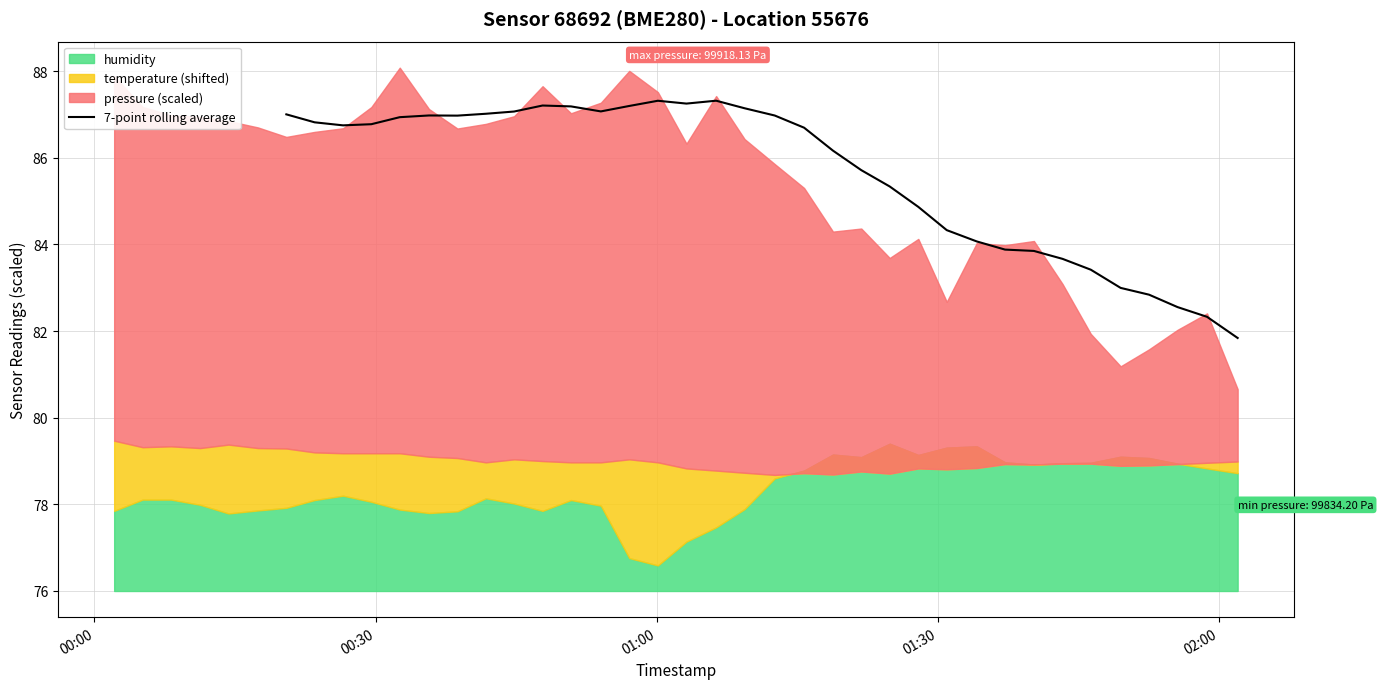

What is the highest value of the 7-point rolling average series?

87.3